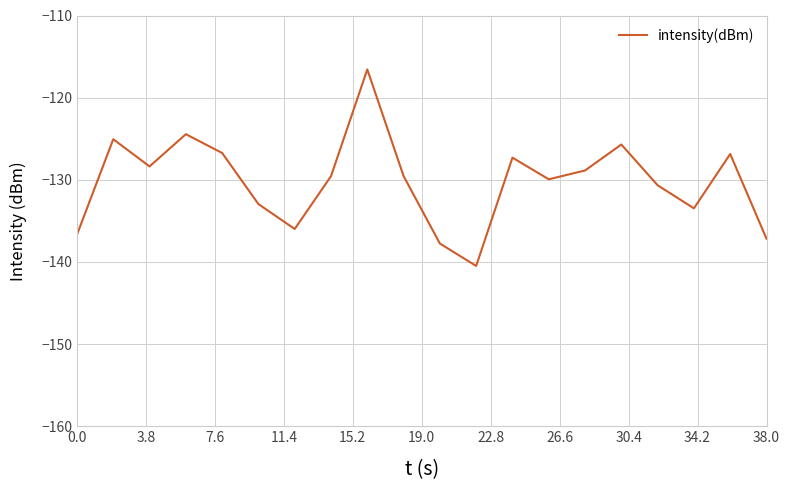

What is the difference between the maximum and minimum values?

23.9